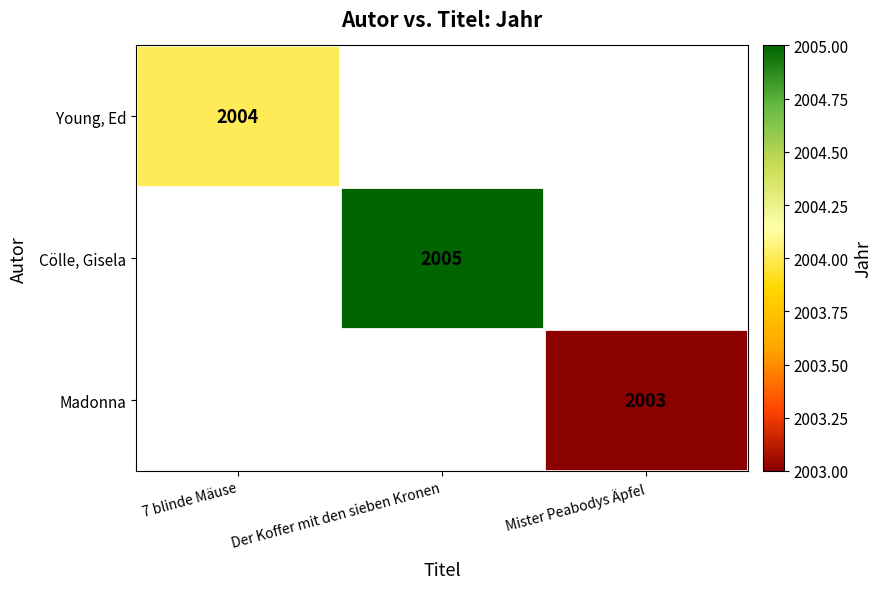

What is the maximum value shown in the chart?

2005.0